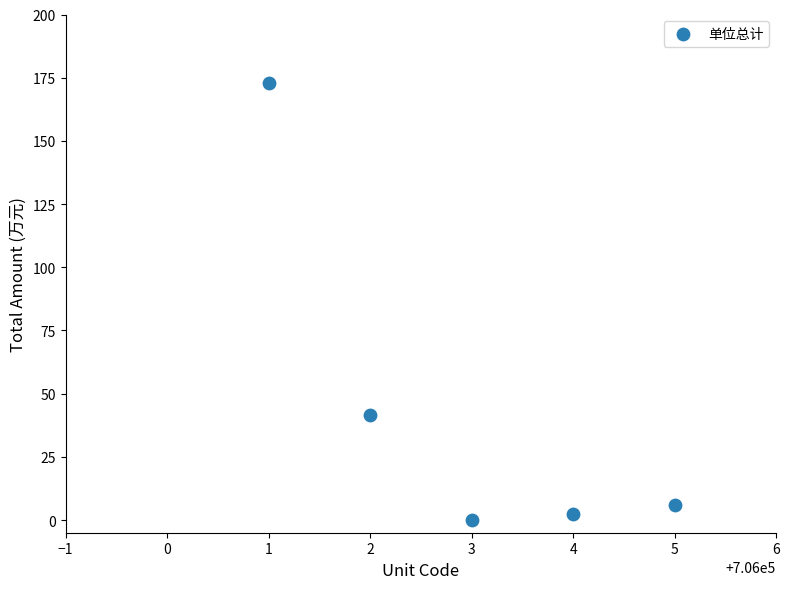

What Y value in the scatter plot is closest to 86?

41.4